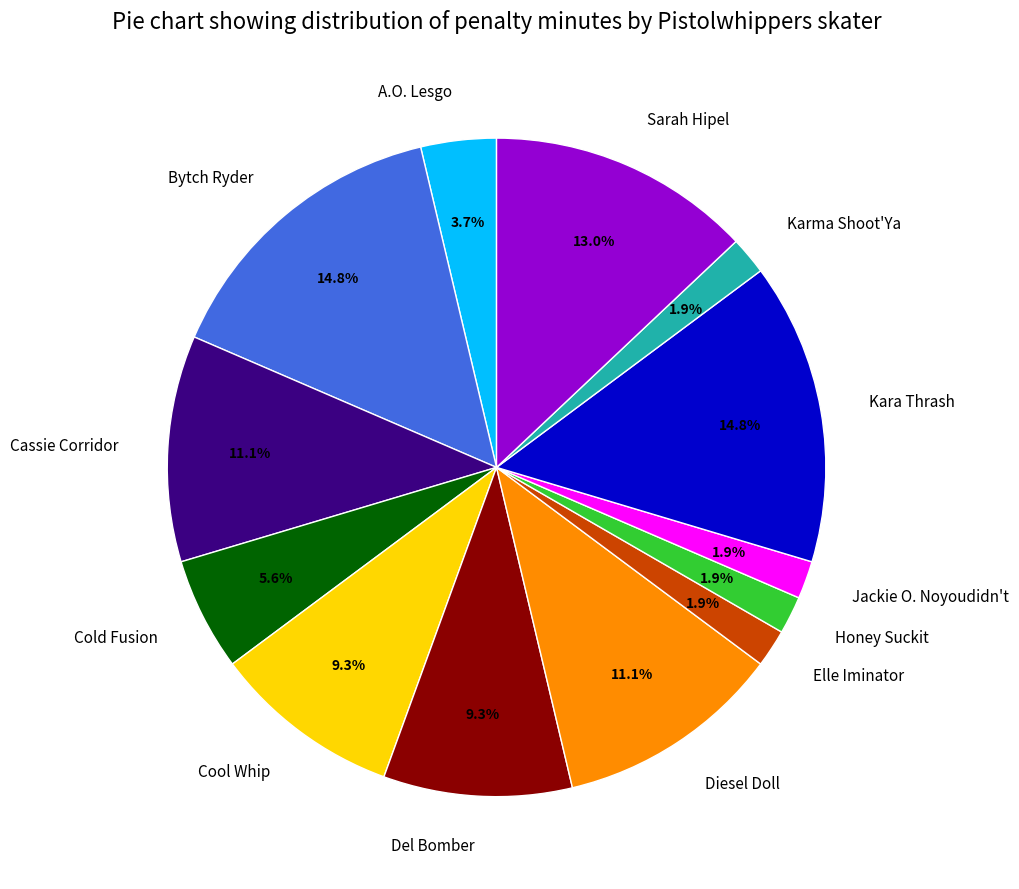

Combined, what portion of the pie is A.O. Lesgo and Honey Suckit?

5.6%